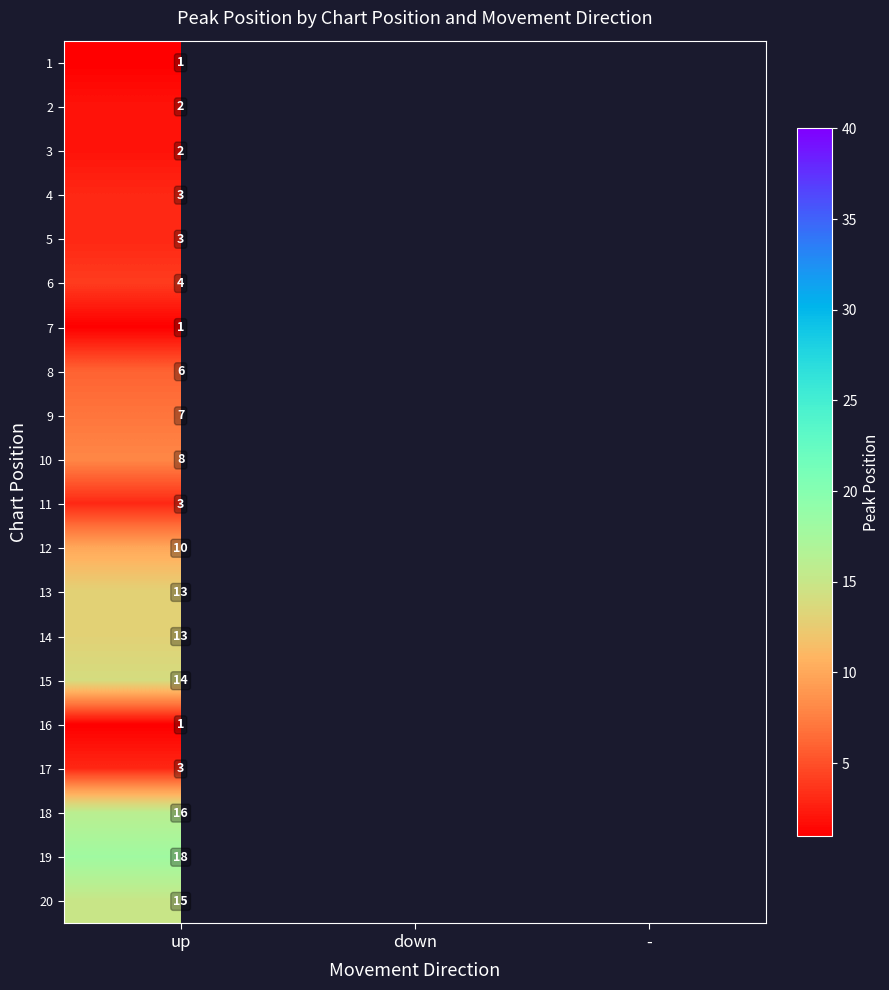

Is it true that 12 equals 15 at up?

False